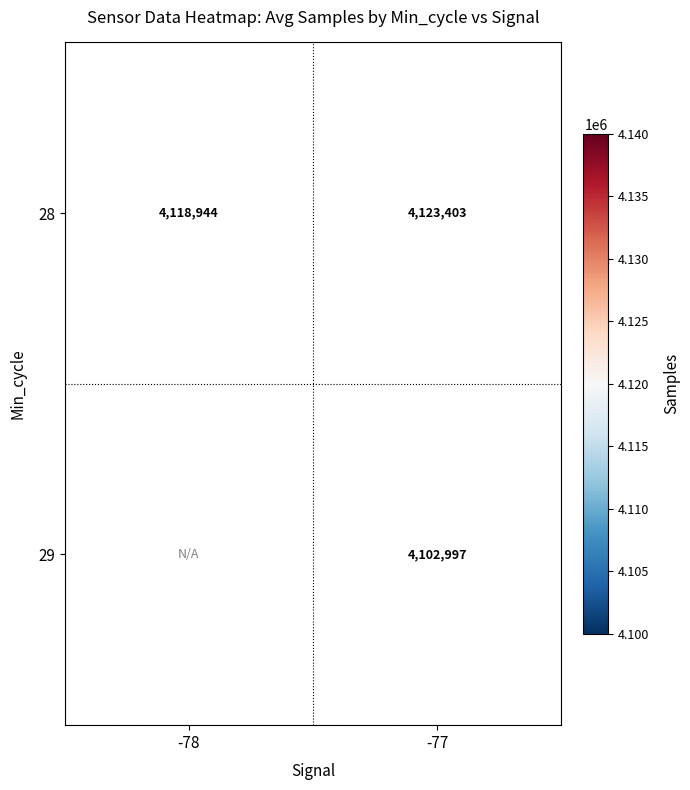

Is the value of 29 at -78 greater than the value of 28 at -78?

No